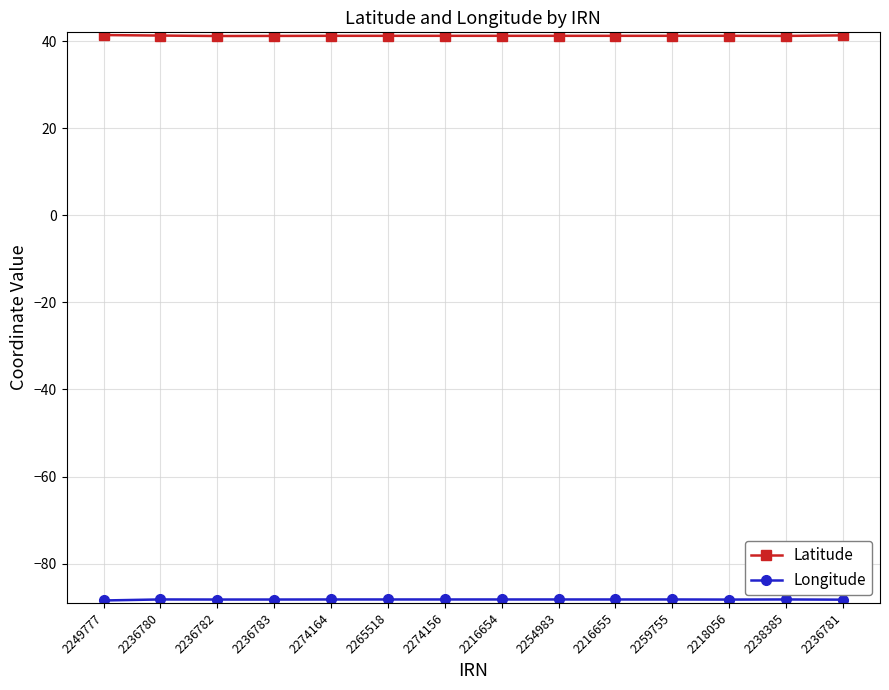

What is the total value across all series at 2216654?

-47.0